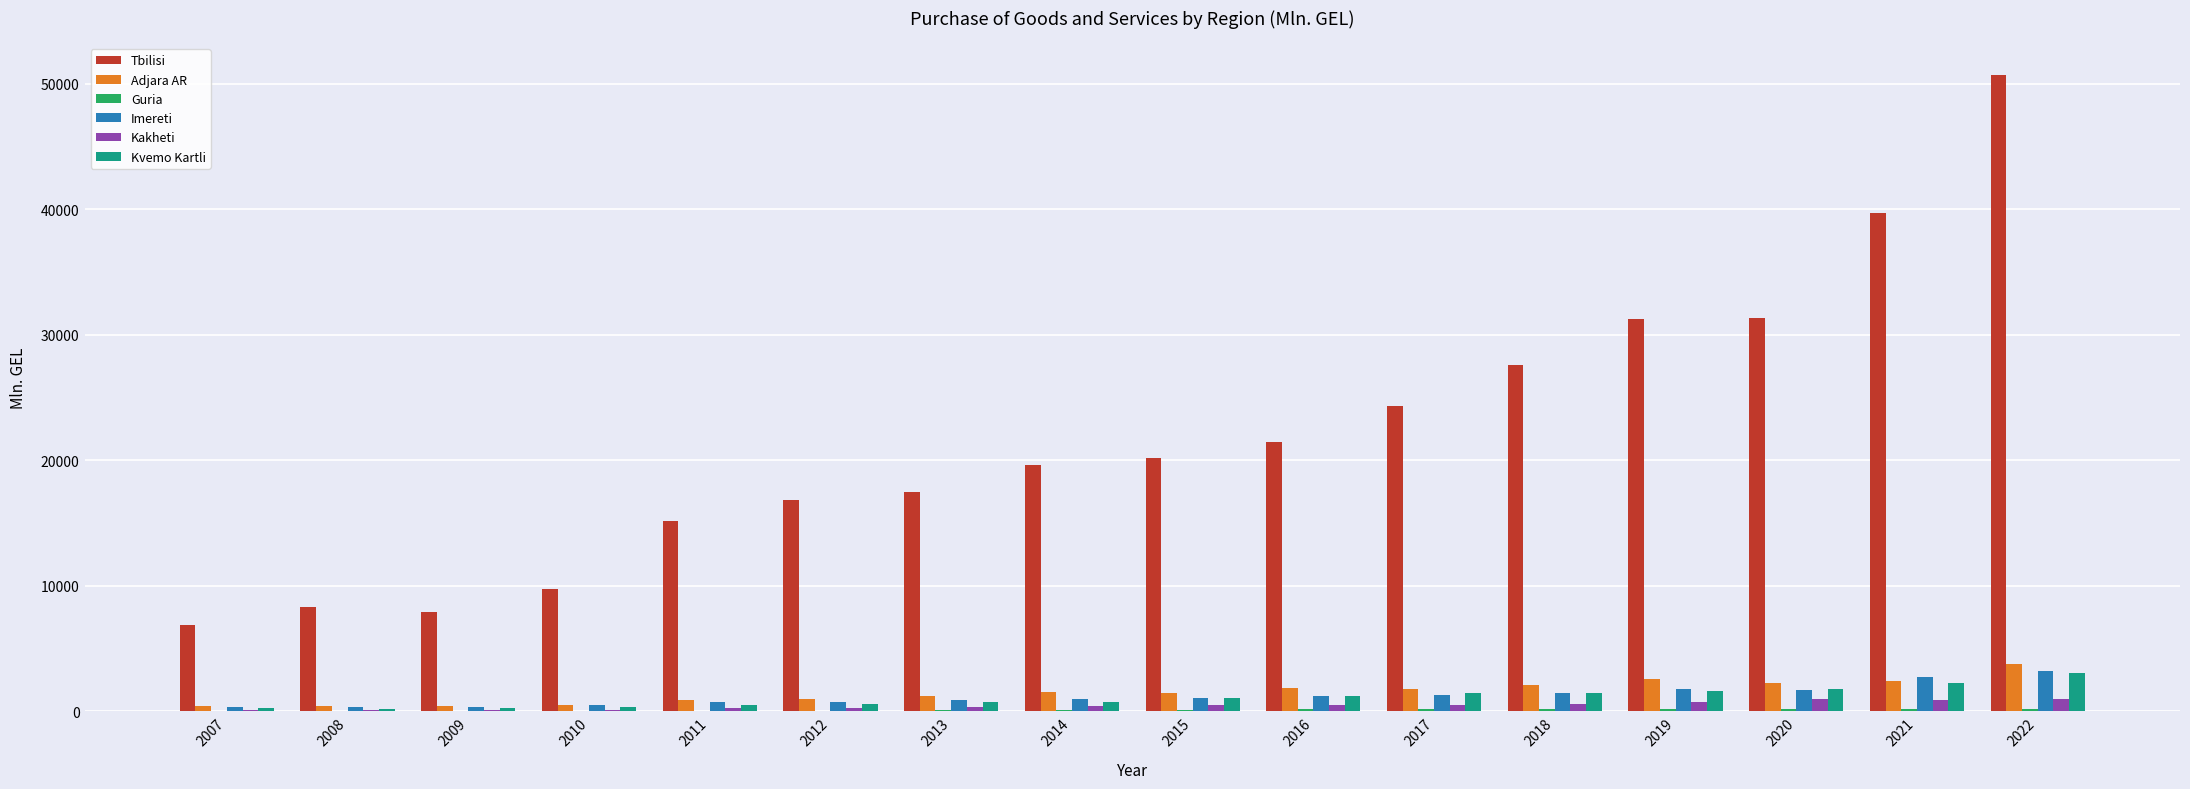

The Kvemo Kartli series shows 3058.8 at 2022. True or false?

True